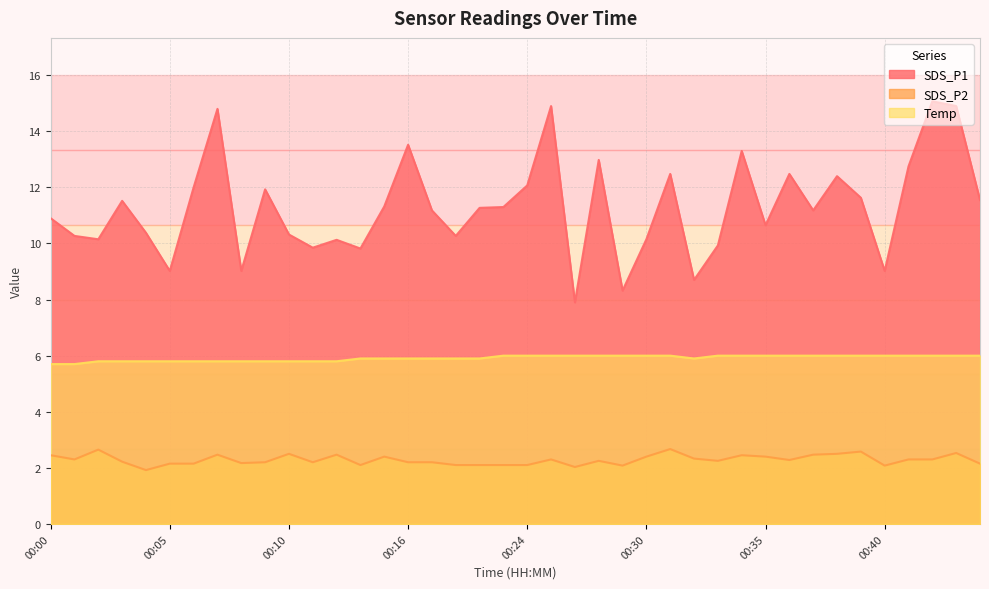

At which category is the sum across all series the highest?

00:43